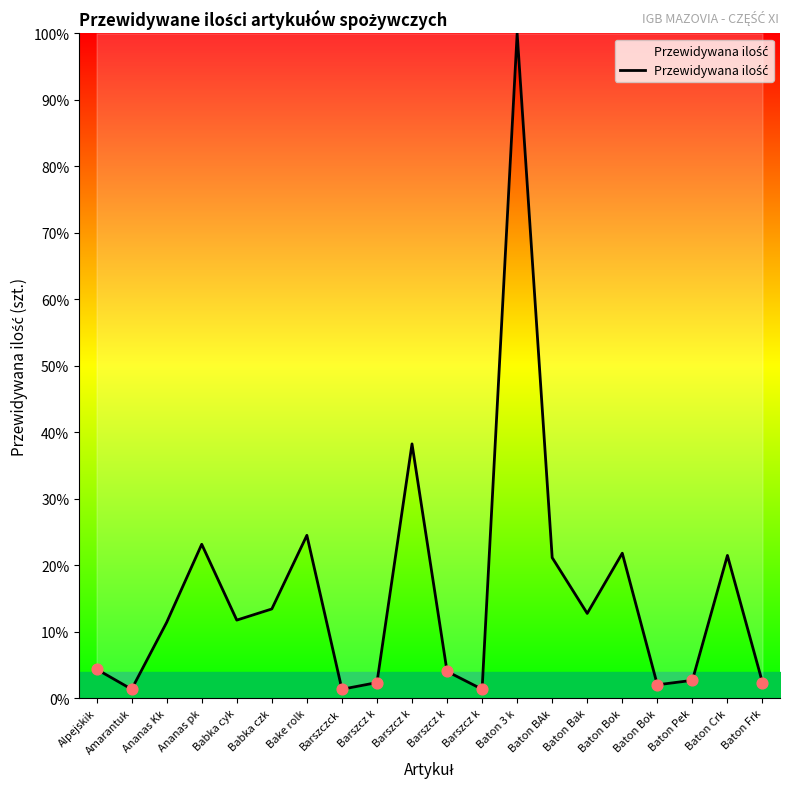

What is the change in value from Barszczck to Baton 3 k?

+98.7